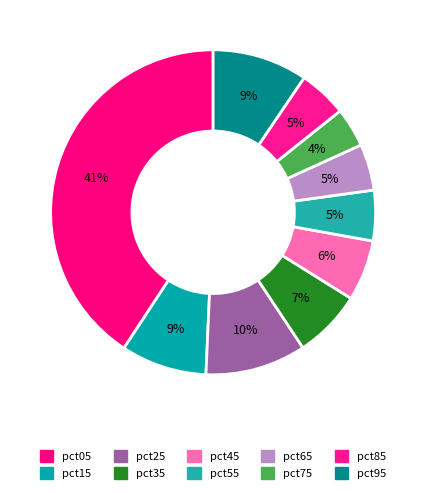

How many slices are in this pie chart?

10